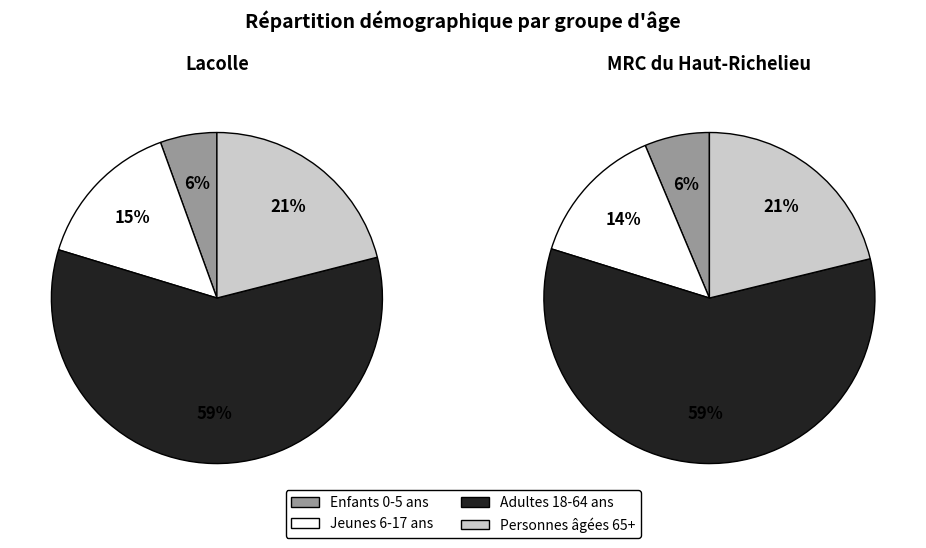

How many segments does this pie chart have?

4